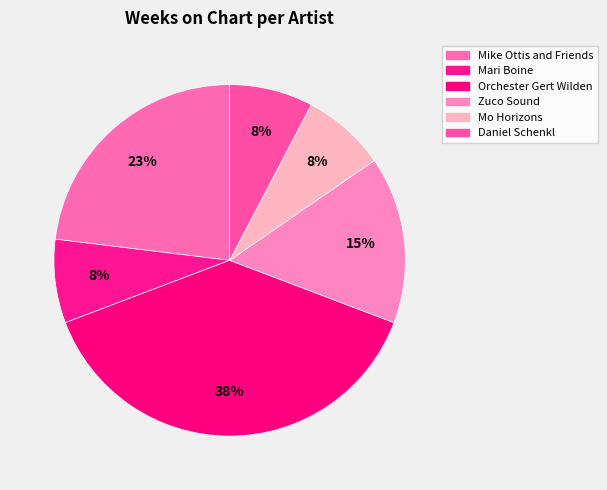

What is the smallest slice in the pie chart?

Mari Boine